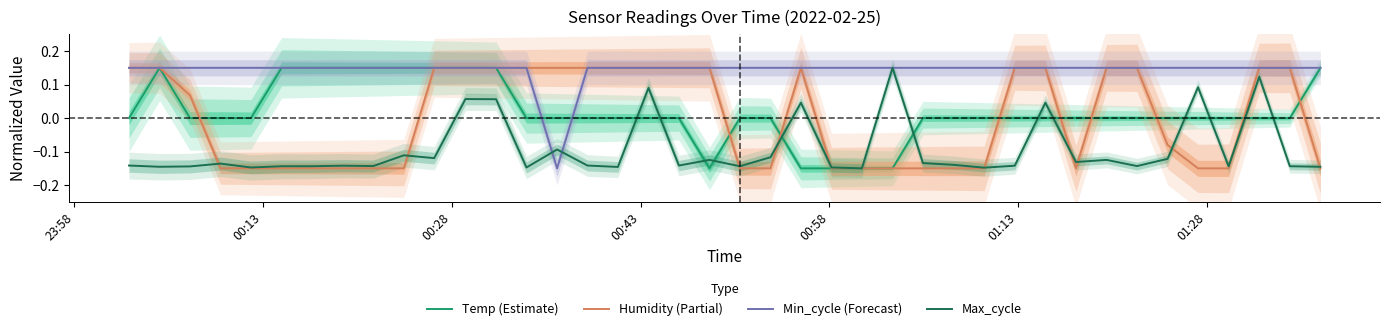

What is the difference between the second highest and minimum values in the Min_cycle (Forecast) series?

0.3